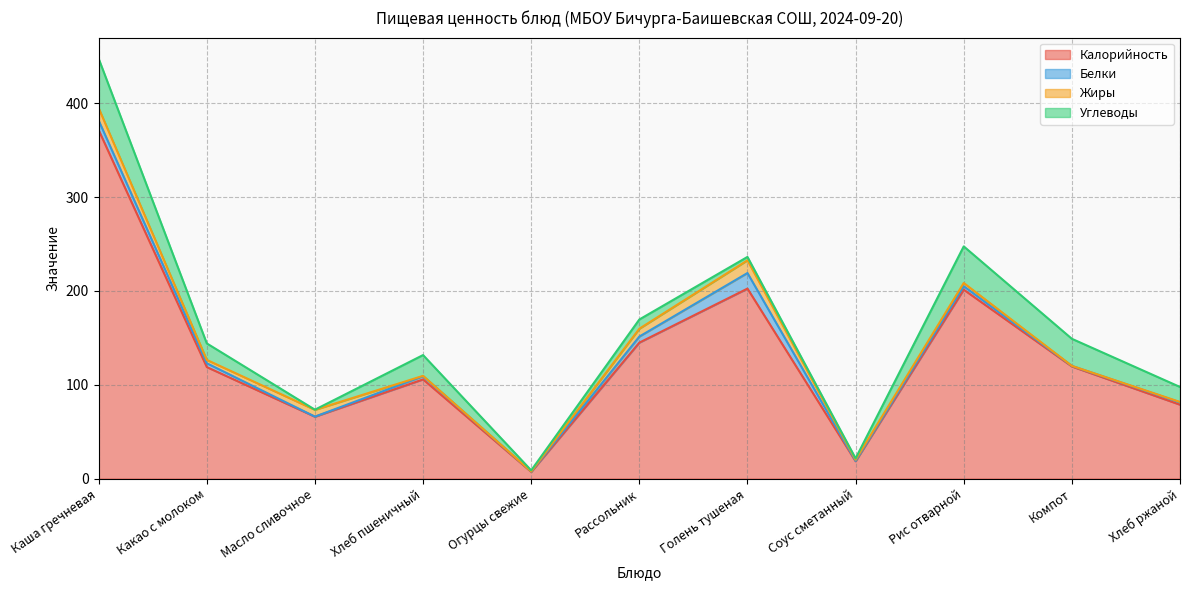

What are all the series names shown in the legend?

Калорийность, Белки, Жиры, Углеводы